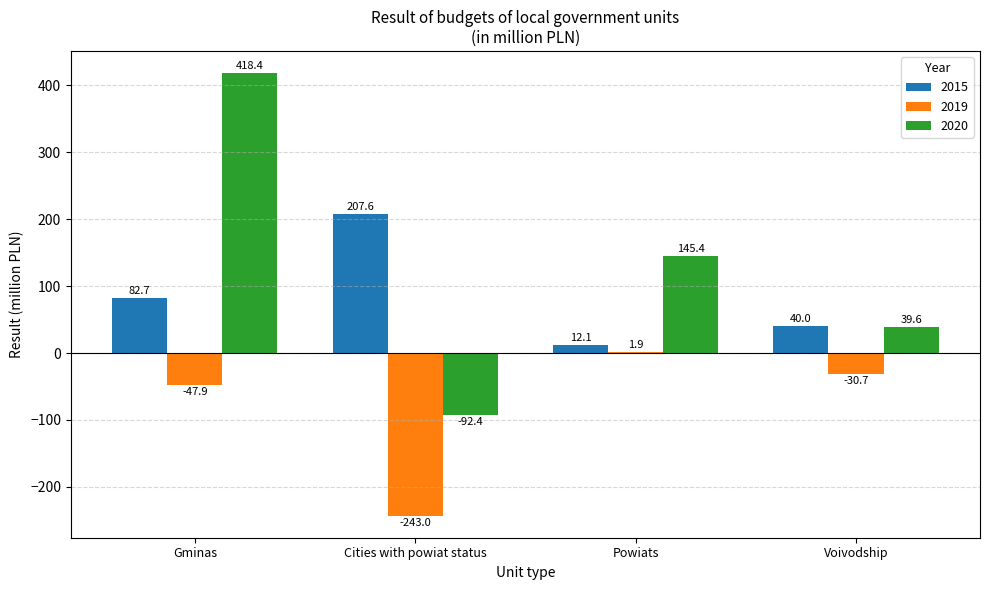

The 2019 series shows -243.0 at Cities with powiat status. True or false?

True